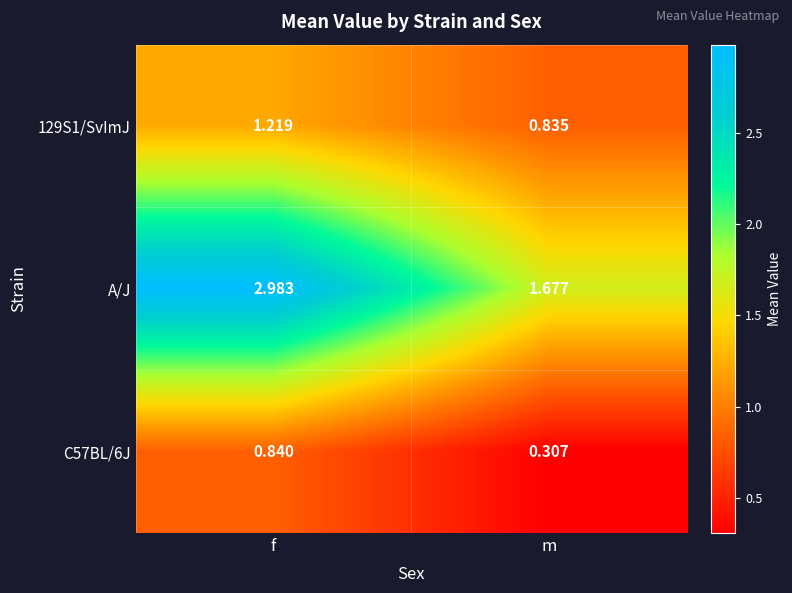

Which series has the widest spread of values?

A/J